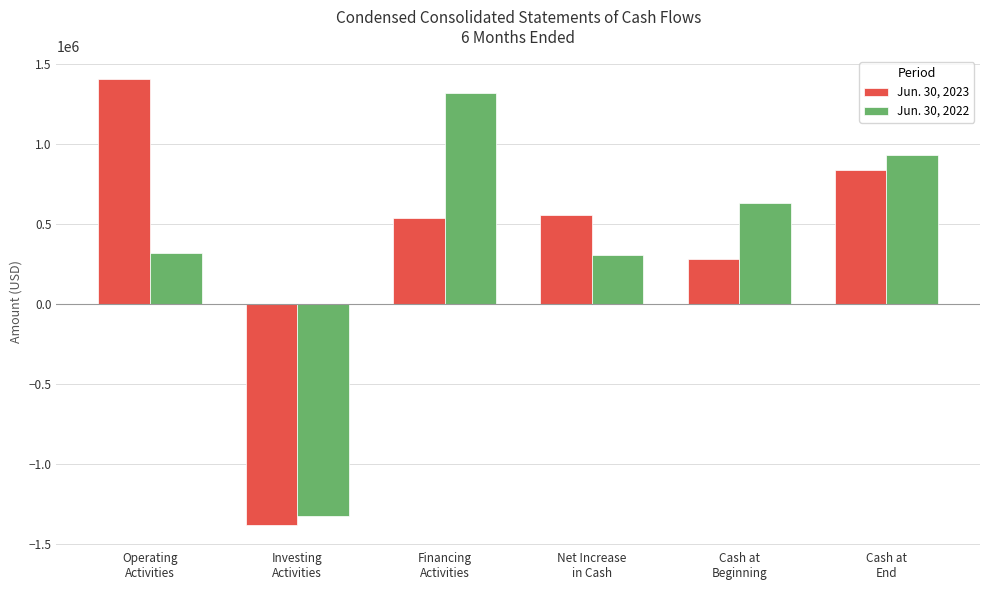

Is it true that Jun. 30, 2023 equals 1406000 at Operating
Activities?

True